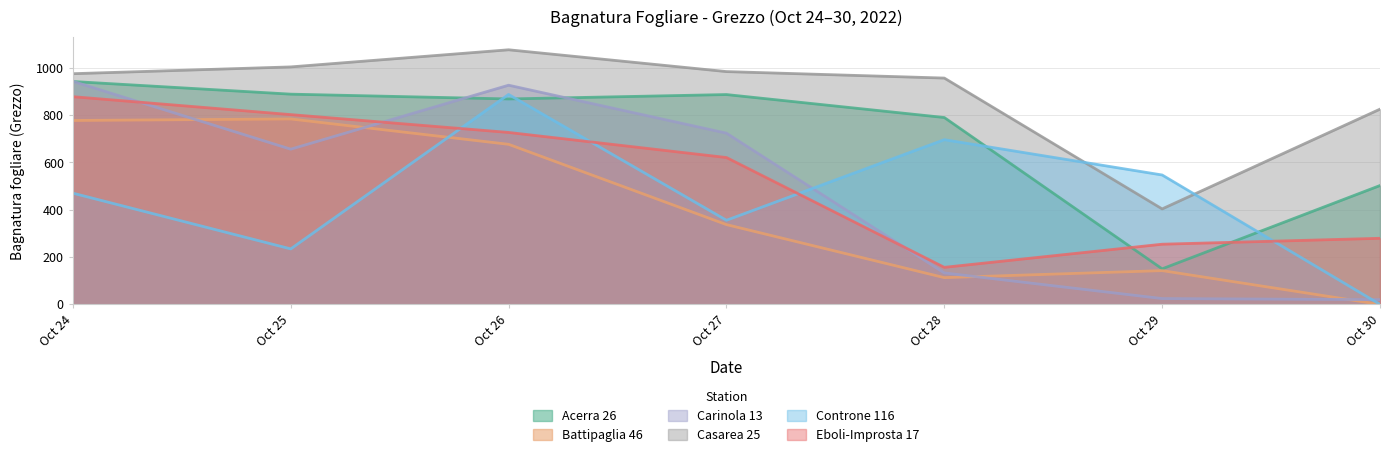

What is the value of the Acerra 26 point at the 7th from the left?

502.6